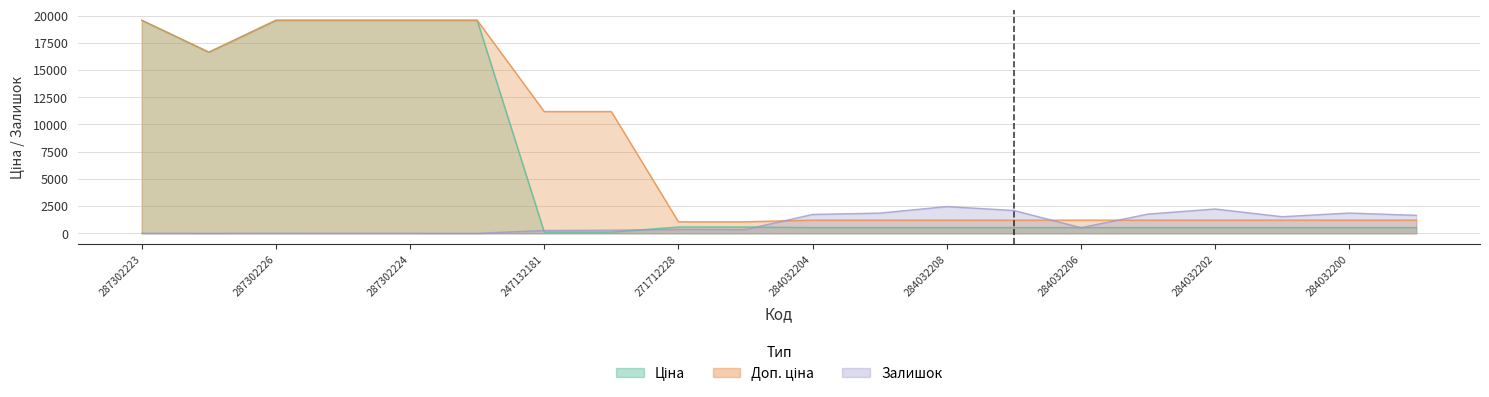

What is the difference between the second highest and second lowest values in the Ціна series?

19453.1